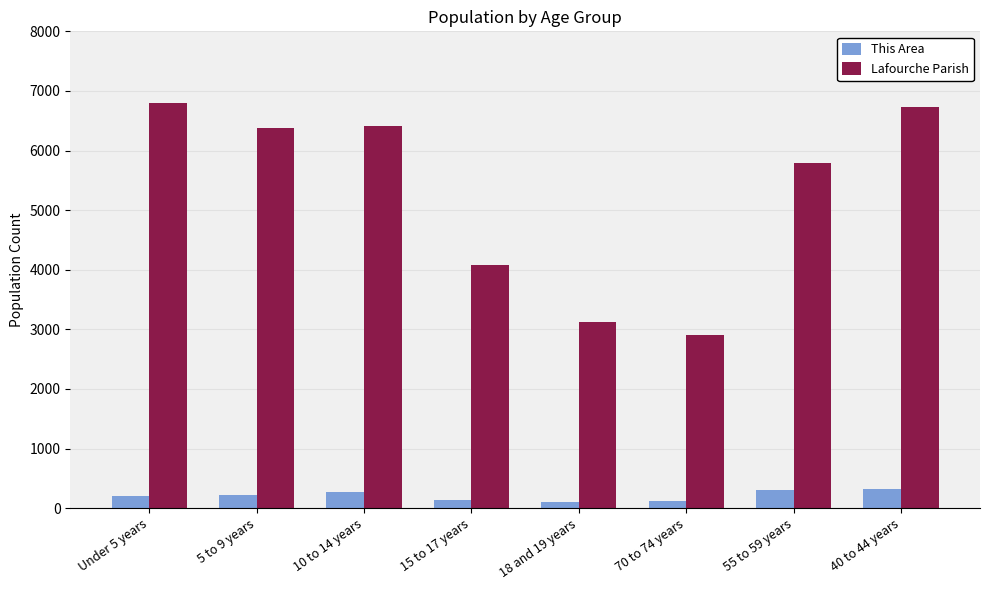

What is the maximum value shown in the chart?

6804